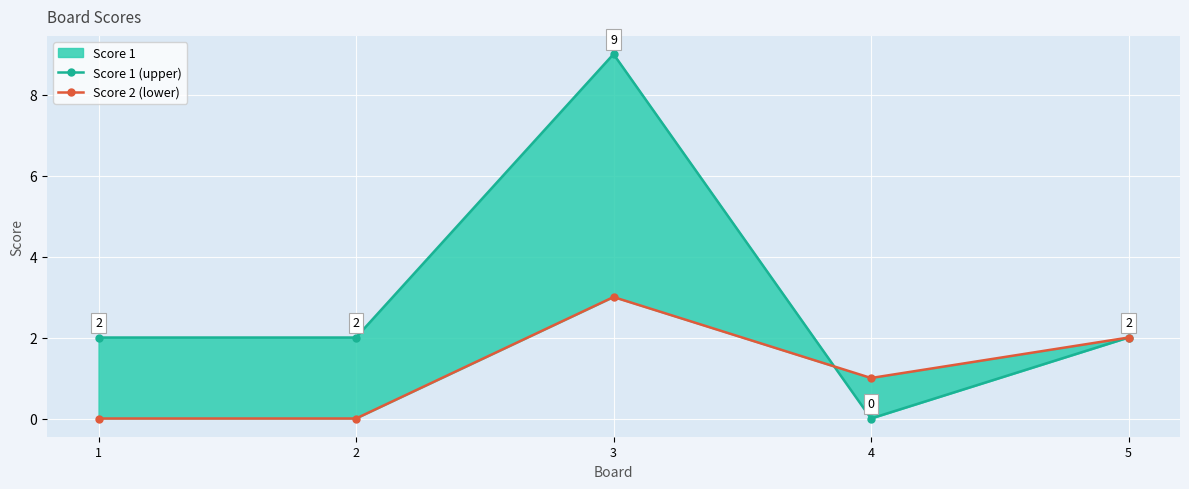

After their last crossing, which series has the higher values: Score 2 (lower) or Score 1 (upper)?

Score 2 (lower)